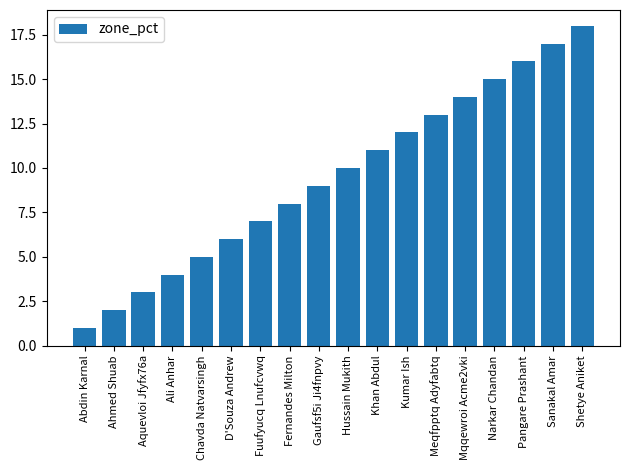

Reading right to left, transcribe all the data shown in this chart.

Shetye Aniket=18	Sanakal Amar=17	Pangare Prashant=16	Narkar Chandan=15	Mqqewroi Acme2vki=14	Meqfpptq Adyfabtq=13	Kumar Ish=12	Khan Abdul=11	Hussain Mukith=10	Gaufsf5i Ji4fnpvy=9	Fernandes Milton=8	Fuufyucq Lnufcvwq=7	D'Souza Andrew=6	Chavda Natvarsingh=5	Ali Anhar=4	Aquevloi Jfyfx76a=3	Ahmed Shuab=2	Abdin Karnal=1